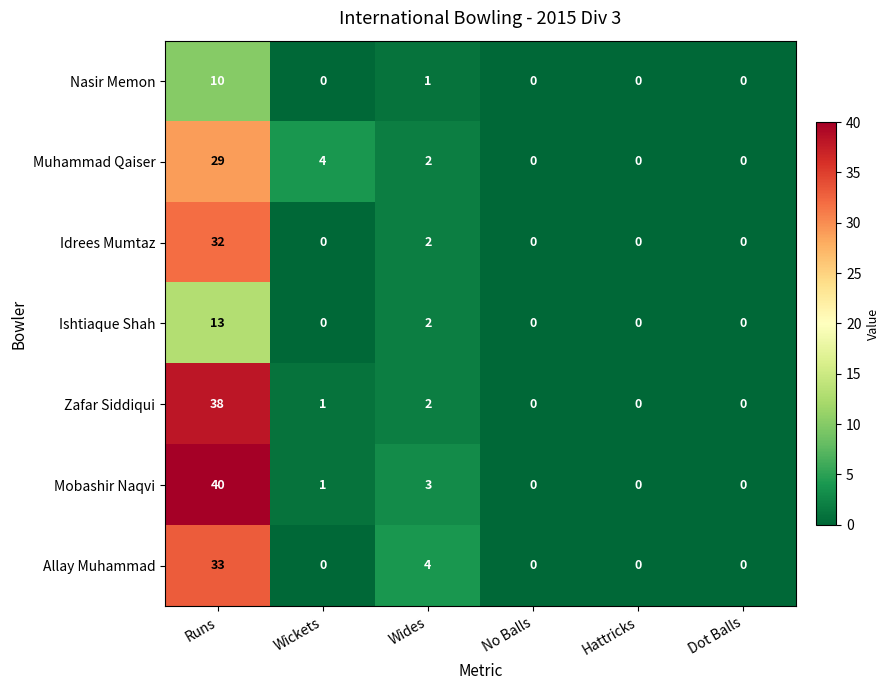

True or false: Idrees Mumtaz has a value of 0 at No Balls.

True